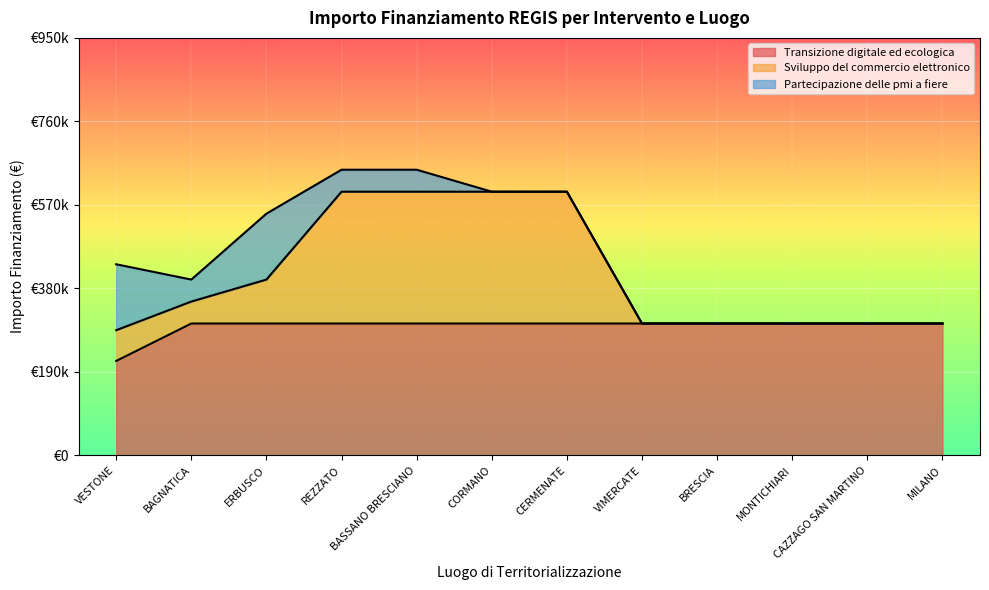

Where is Transizione digitale ed ecologica nearest to the value 257400?

VESTONE